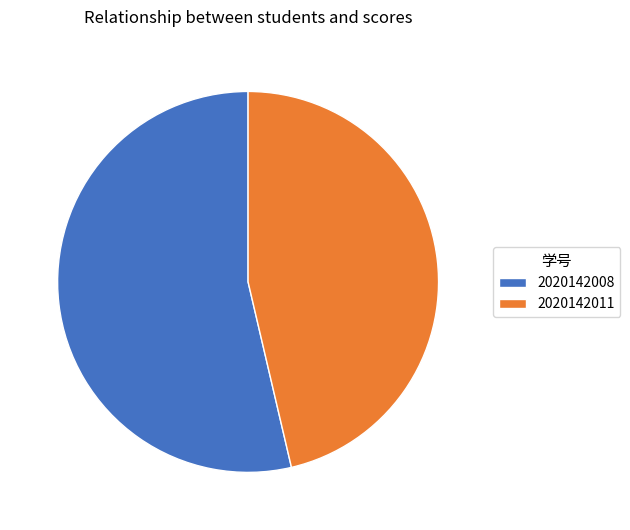

What is the largest slice in the pie chart?

2020142008